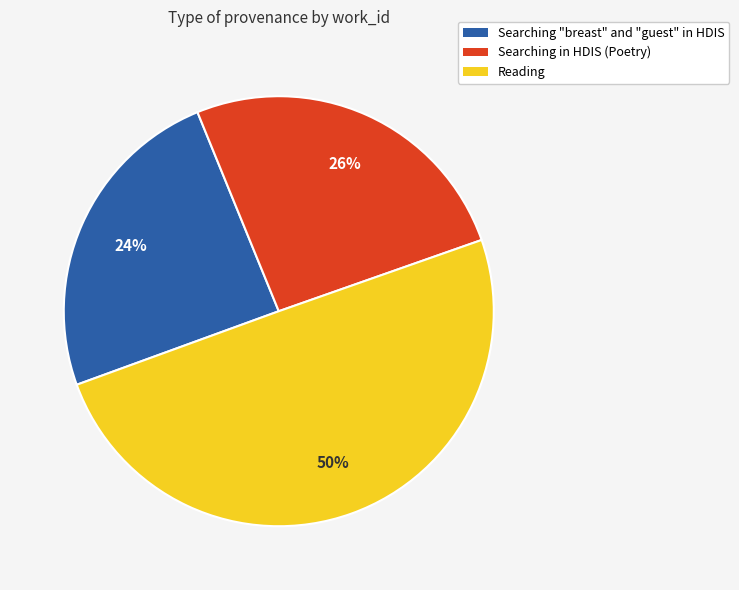

Rank the categories by value from highest to lowest.

Reading, Searching in HDIS (Poetry), Searching "breast" and "guest" in HDIS